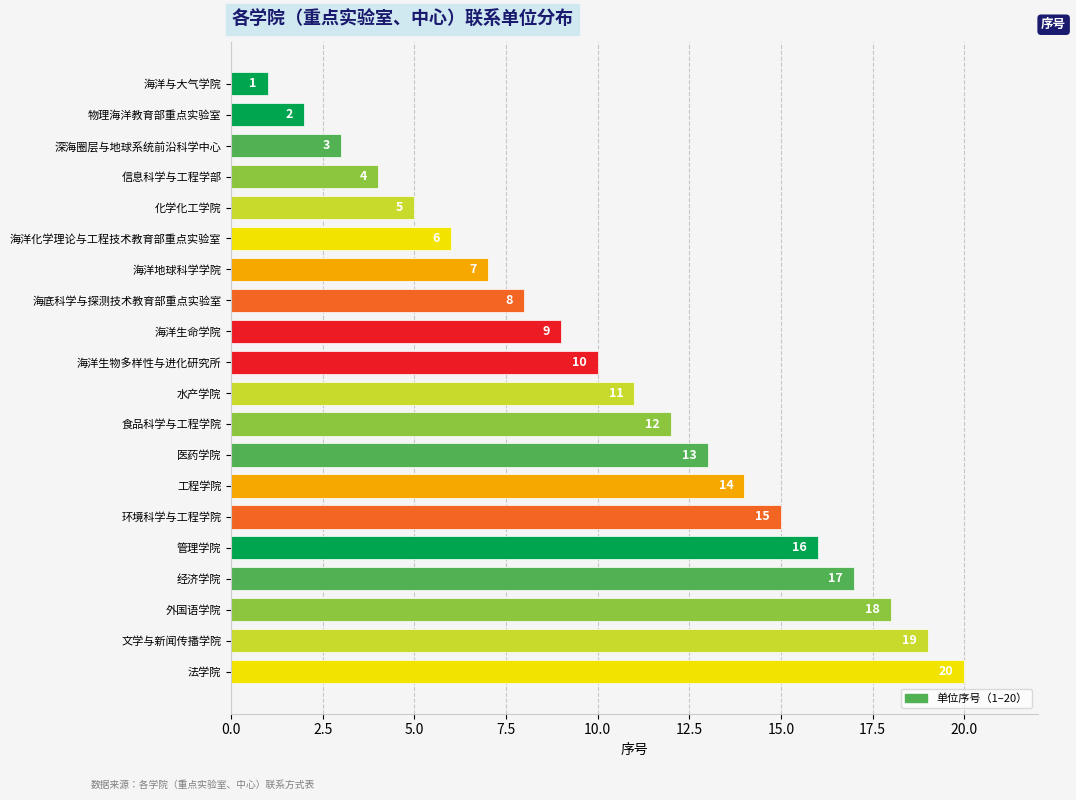

What is the change in value from 物理海洋教育部重点实验室 to 经济学院?

+15